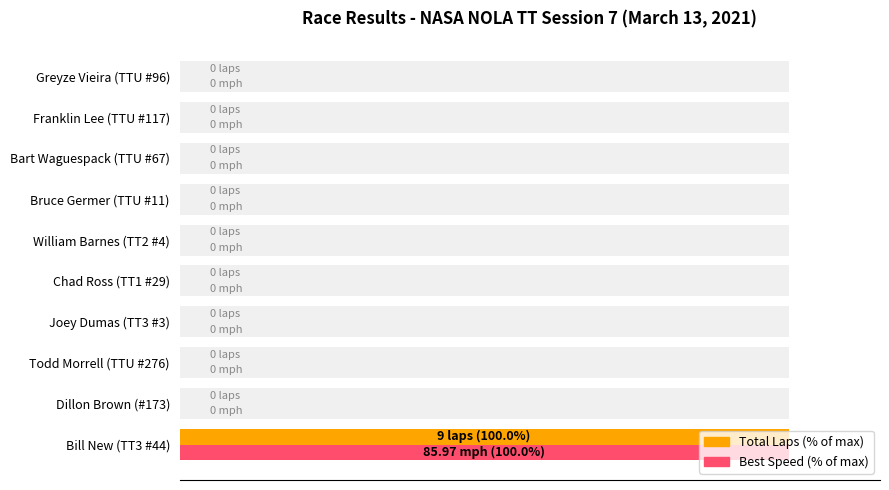

What is the difference between the maximum and second lowest values in the Best Speed (% of max) series?

100